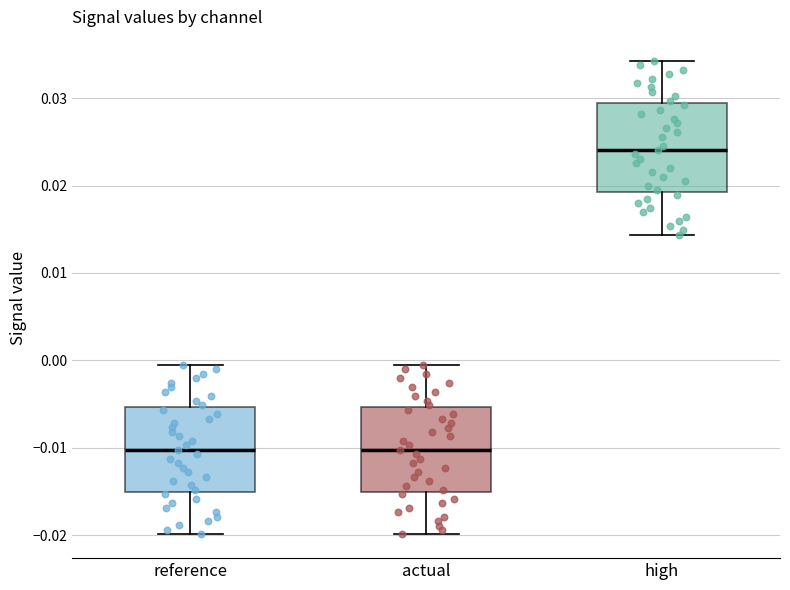

Where is the lower edge of the box for actual on the y-axis? The values are not printed on the chart, so give them approximately, as read against the axis.

-0.015